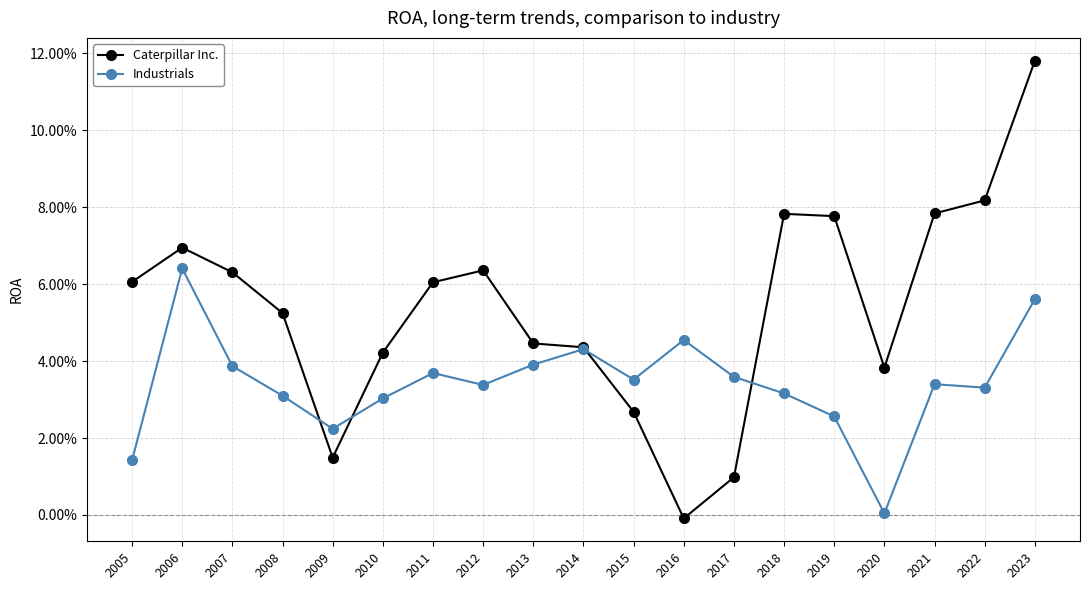

After their last crossing, which series has the higher values: Caterpillar Inc. or Industrials?

Caterpillar Inc.